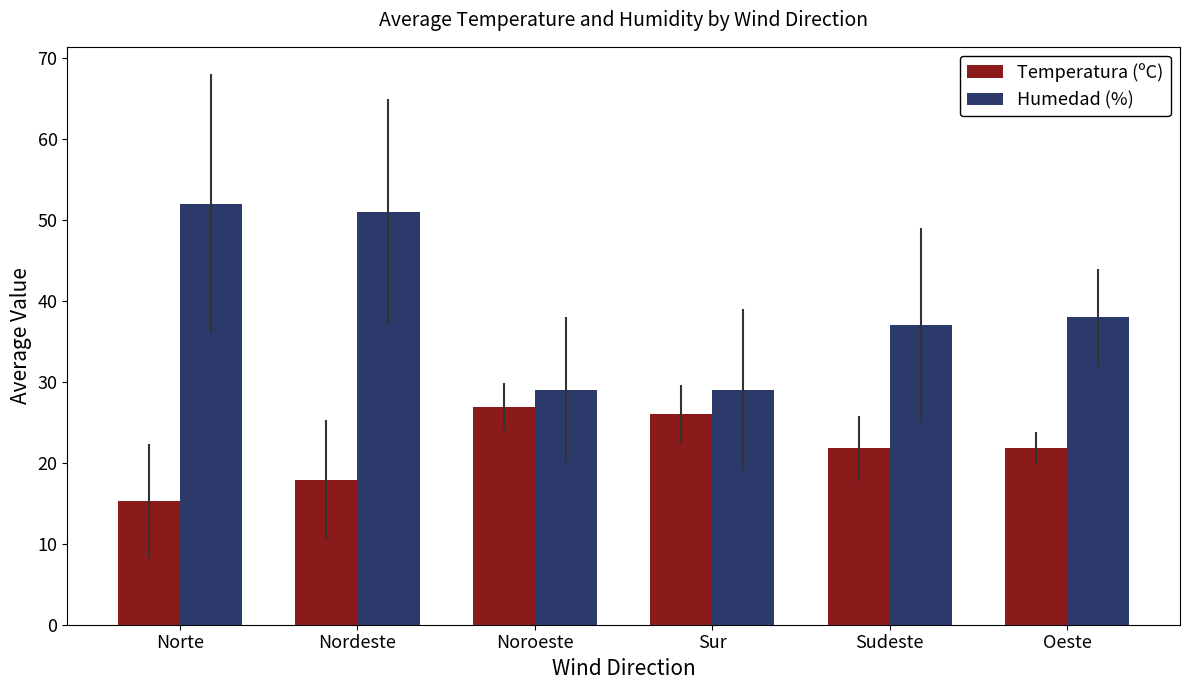

Is it true that Humedad (%) equals 38.0 at Oeste?

True